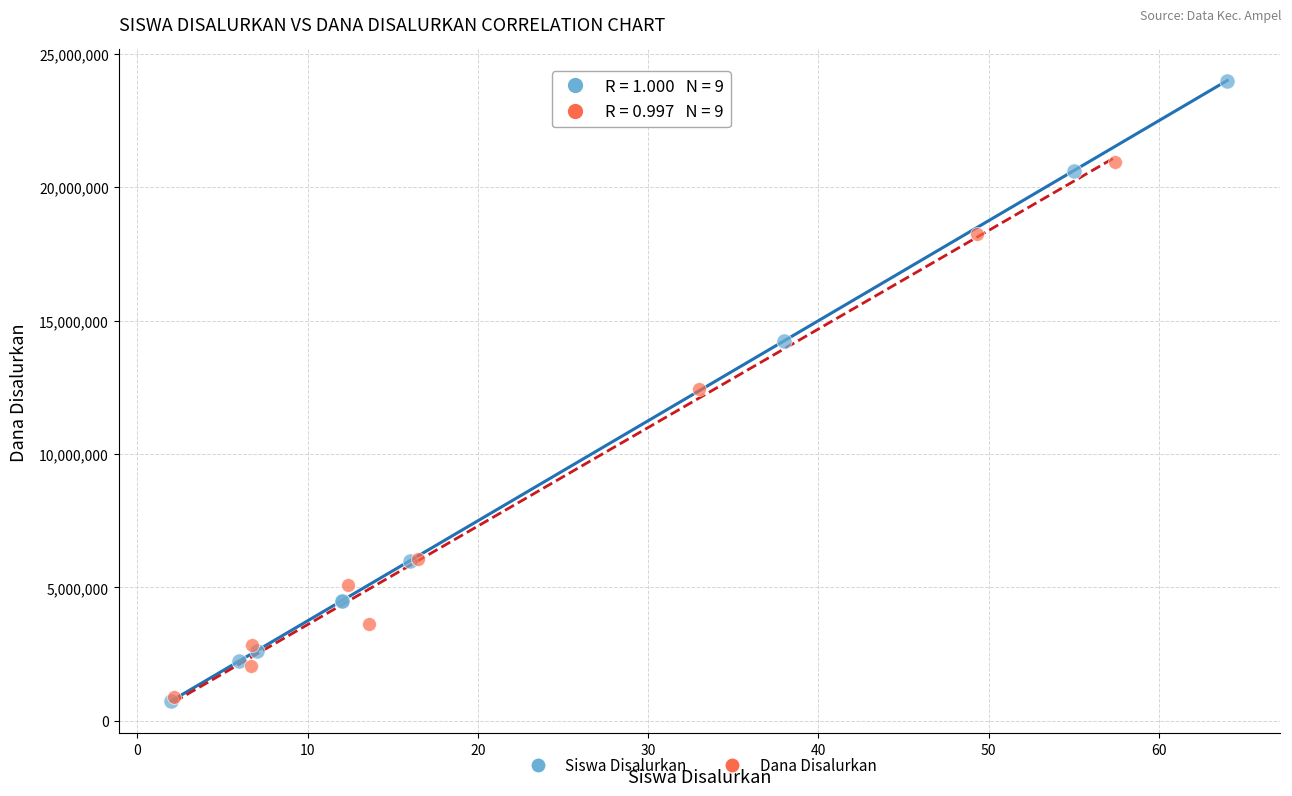

Which series reaches the maximum Y coordinate?

Siswa Disalurkan